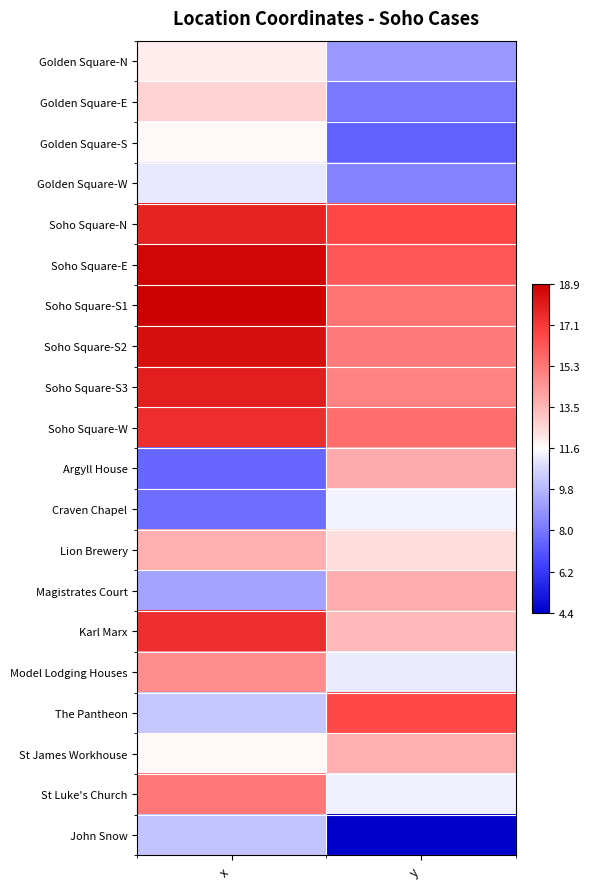

Reading left to right, extract all data points from this chart.

Golden Square-N: x=12.0	y=9.0
Golden Square-E: x=12.7	y=8.1
Golden Square-S: x=11.8	y=7.4
Golden Square-W: x=11.1	y=8.4
Soho Square-N: x=17.7	y=16.6
Soho Square-E: x=18.7	y=16.1
Soho Square-S1: x=18.9	y=15.4
Soho Square-S2: x=18.4	y=15.1
Soho Square-S3: x=17.9	y=14.9
Soho Square-W: x=17.4	y=15.5
Argyll House: x=7.6	y=13.8
Craven Chapel: x=7.8	y=11.4
Lion Brewery: x=13.7	y=12.3
Magistrates Court: x=9.3	y=13.7
Karl Marx: x=17.4	y=13.4
Model Lodging Houses: x=14.6	y=11.2
The Pantheon: x=10.3	y=16.6
St James Workhouse: x=11.8	y=13.6
St Luke's Church: x=15.3	y=11.3
John Snow: x=10.2	y=4.4